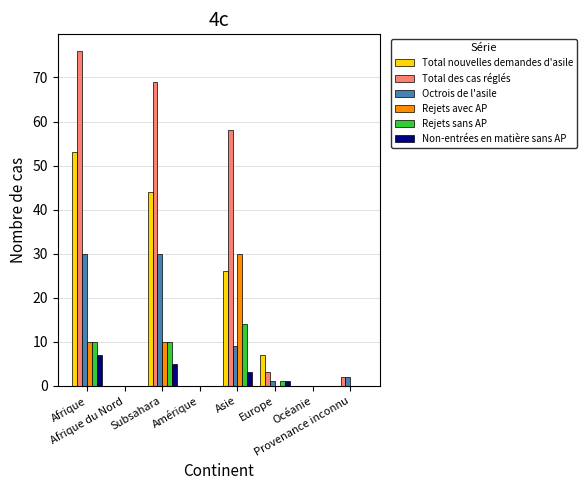

Which series has the largest total across all categories?

Total des cas réglés